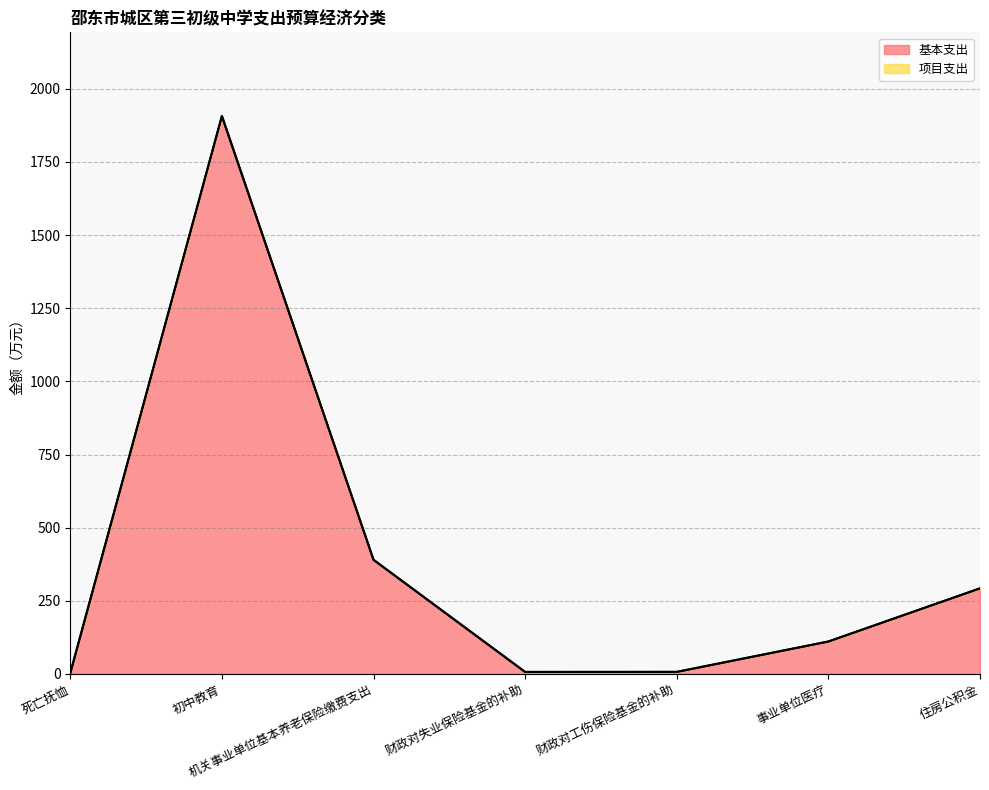

Where does the data first go above 110?

初中教育